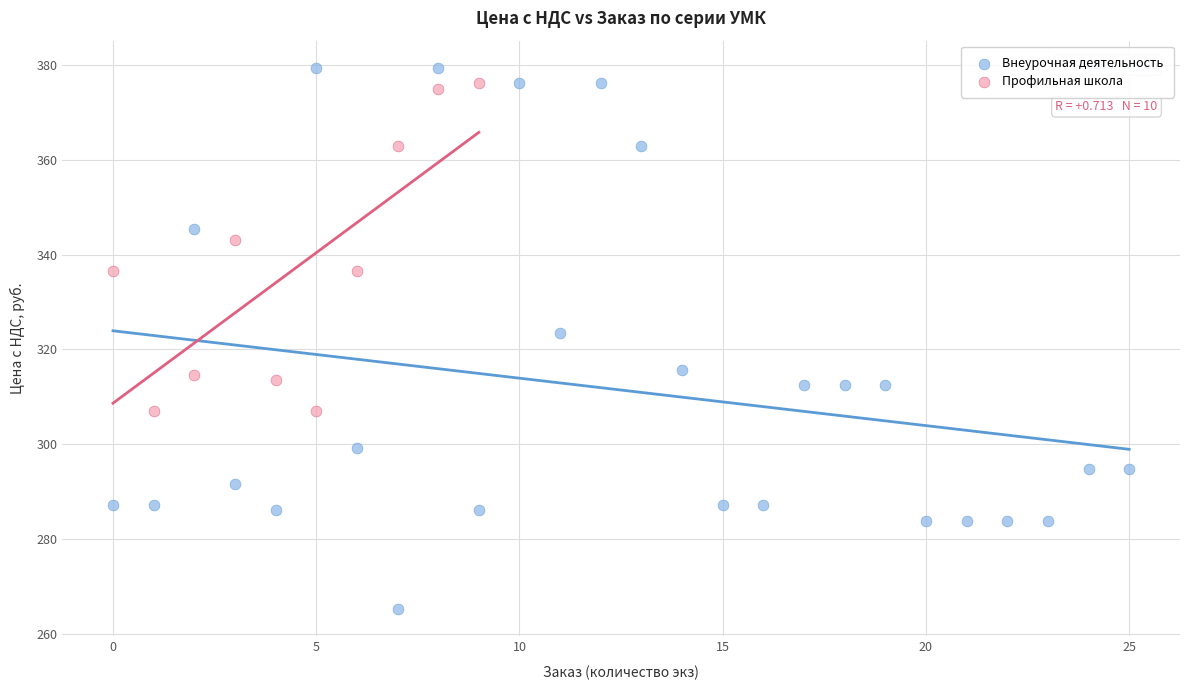

Which series has the largest Y range (max minus min)?

Внеурочная деятельность